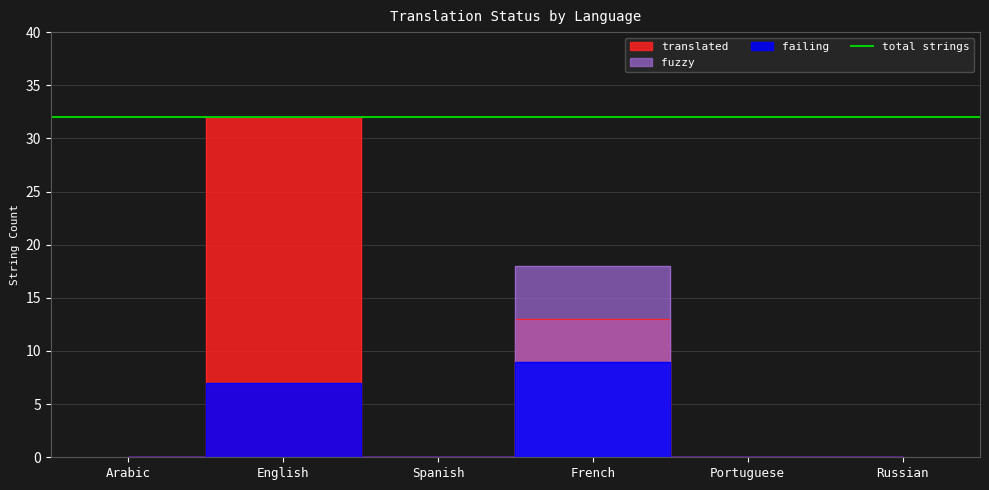

Is it true that translated equals 8 at French?

False